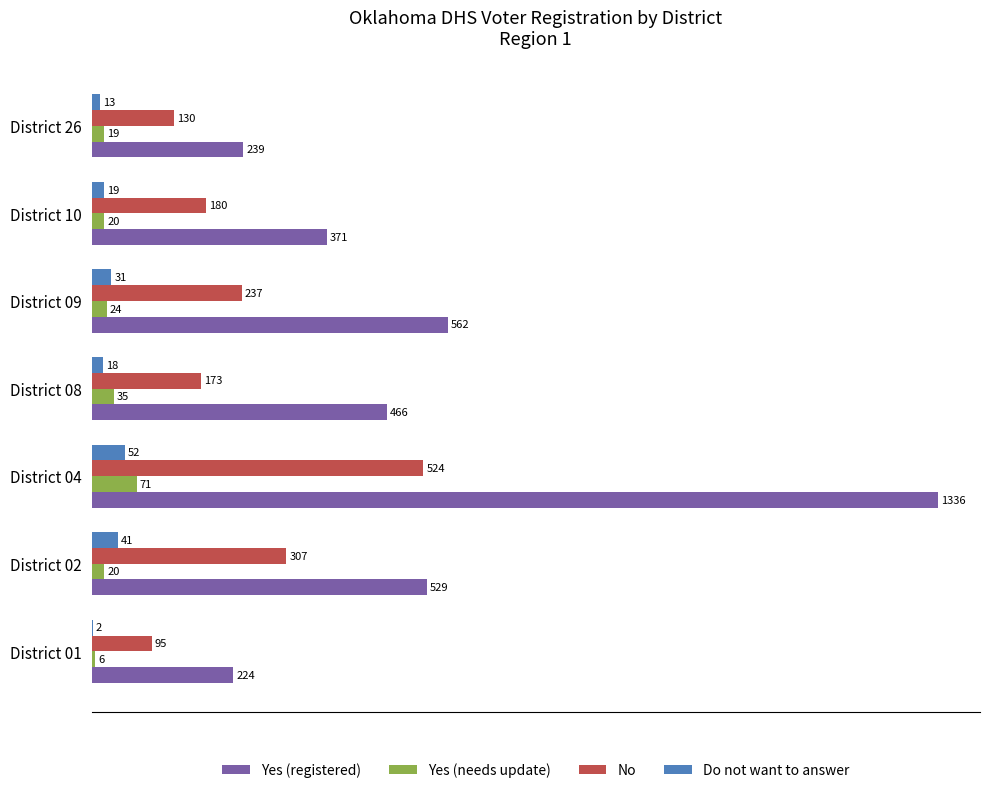

Is it true that No equals 95 at District 01?

True